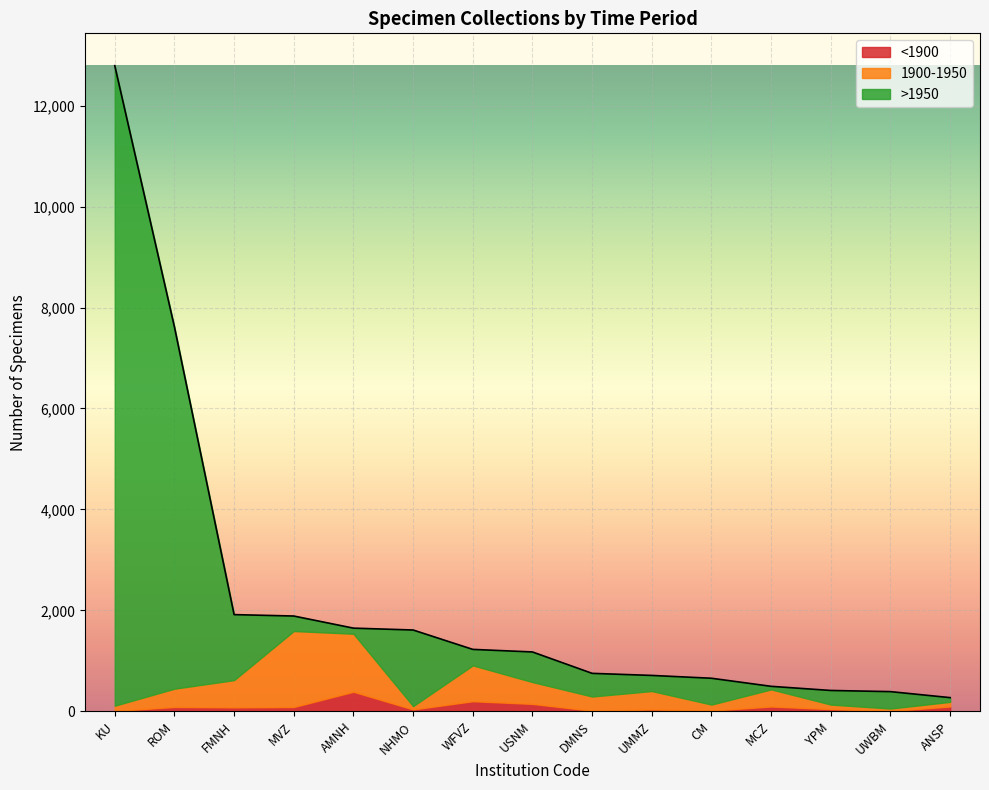

Where is the first local maximum for 1900-1950?

MVZ